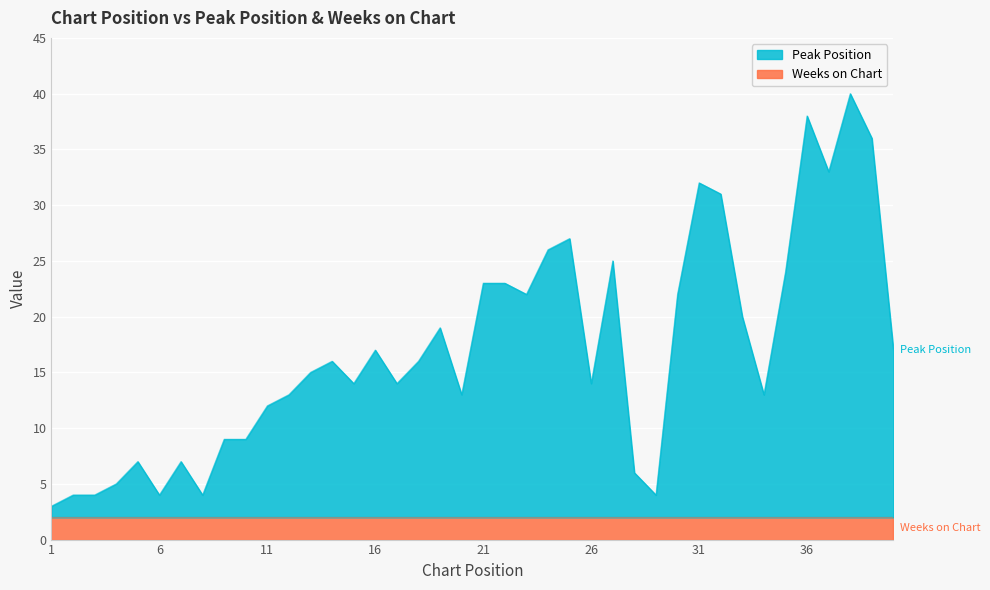

Is it true that the value at 40 is 17?

True